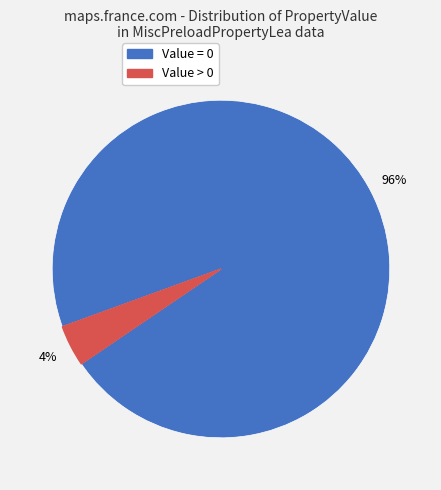

Is there any slice that represents more than half of the pie?

Yes